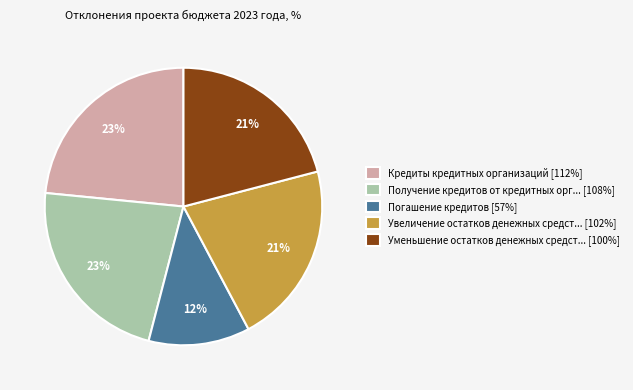

How many slices are in this pie chart?

5